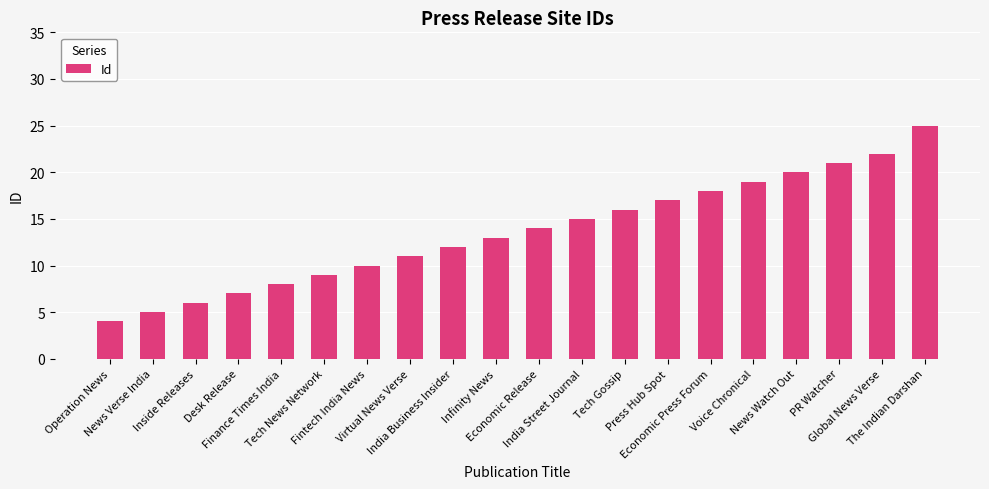

List the labels in order of value, largest first.

The Indian Darshan, Global News Verse, PR Watcher, News Watch Out, Voice Chronical, Economic Press Forum, Press Hub Spot, Tech Gossip, India Street Journal, Economic Release, Infinity News, India Business Insider, Virtual News Verse, Fintech India News, Tech News Network, Finance Times India, Desk Release, Inside Releases, News Verse India, Operation News